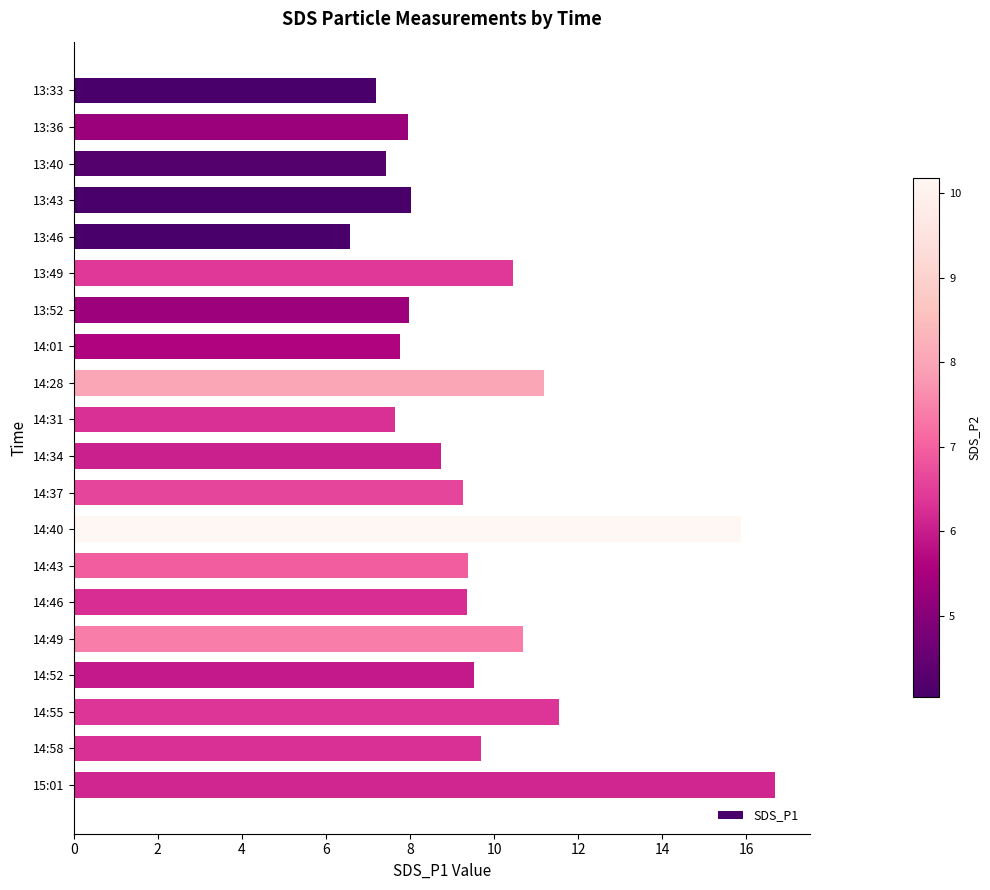

What position from the bottom is 13:49?

15